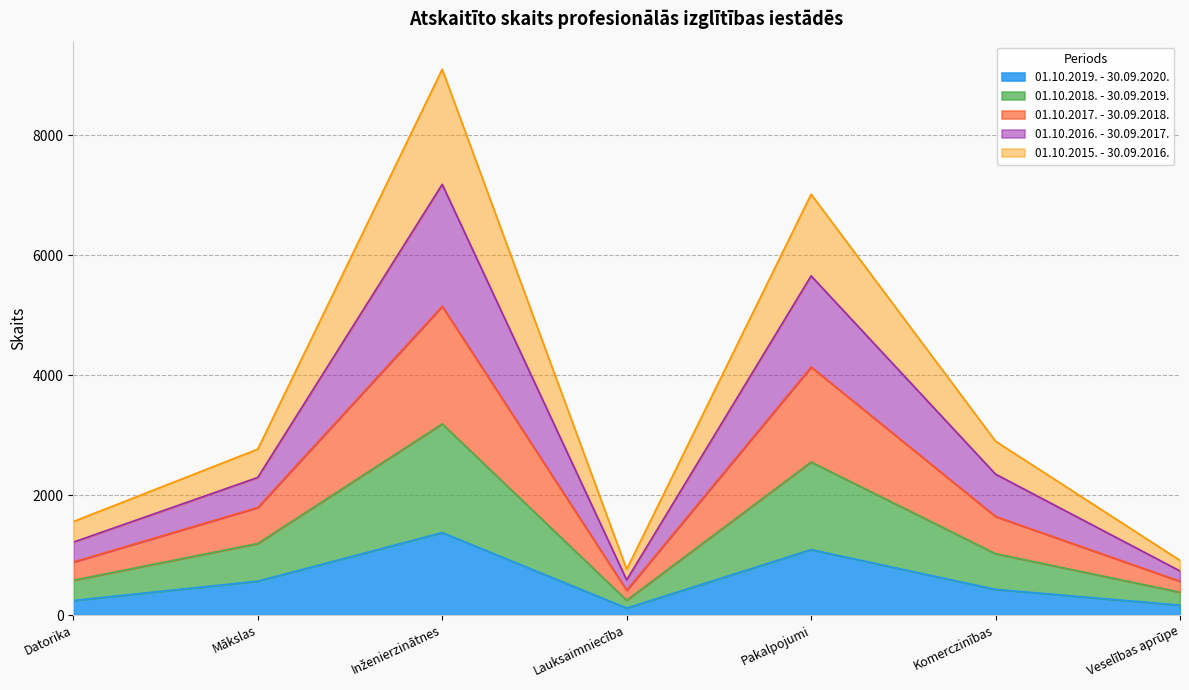

How many lines are shown in the chart?

5